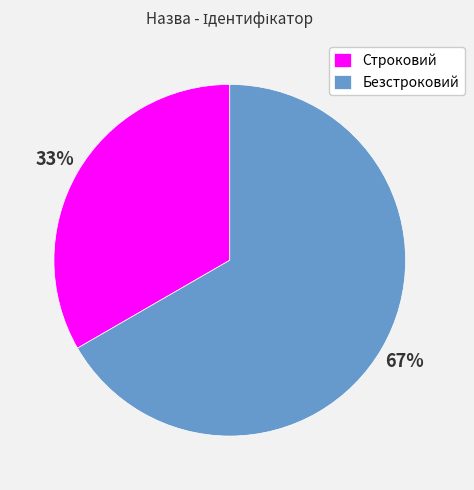

Is there a majority slice in this chart?

Yes